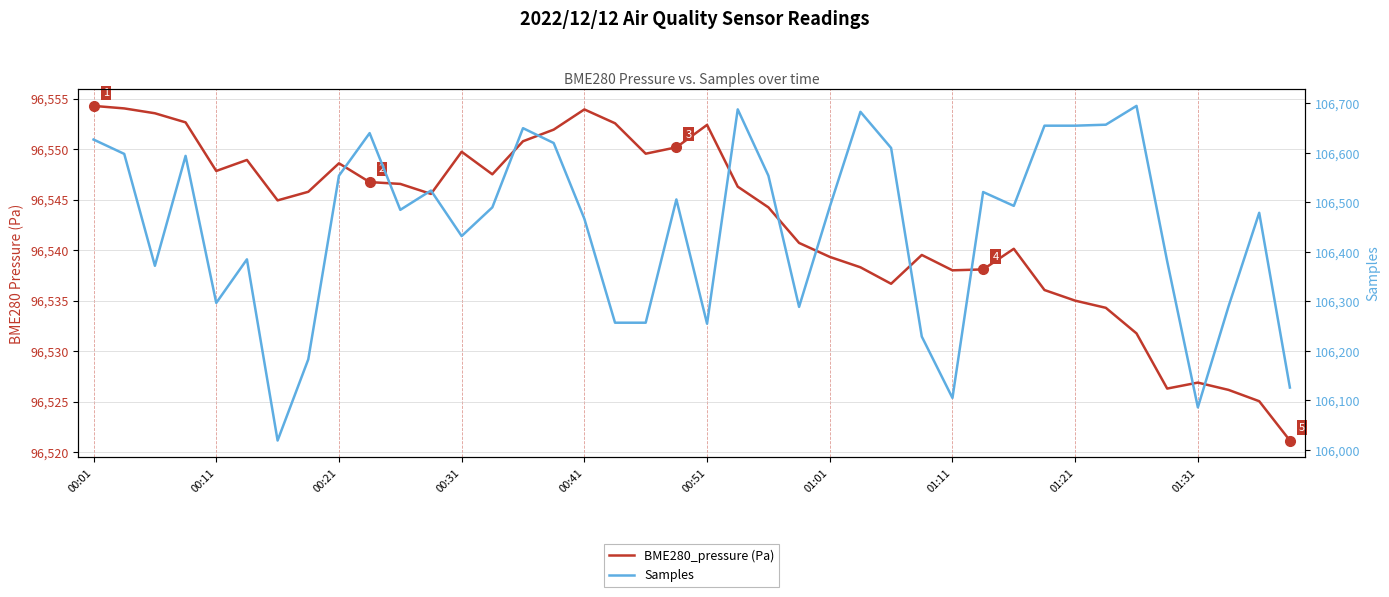

At how many categories does at least one series exceed 98046?

40